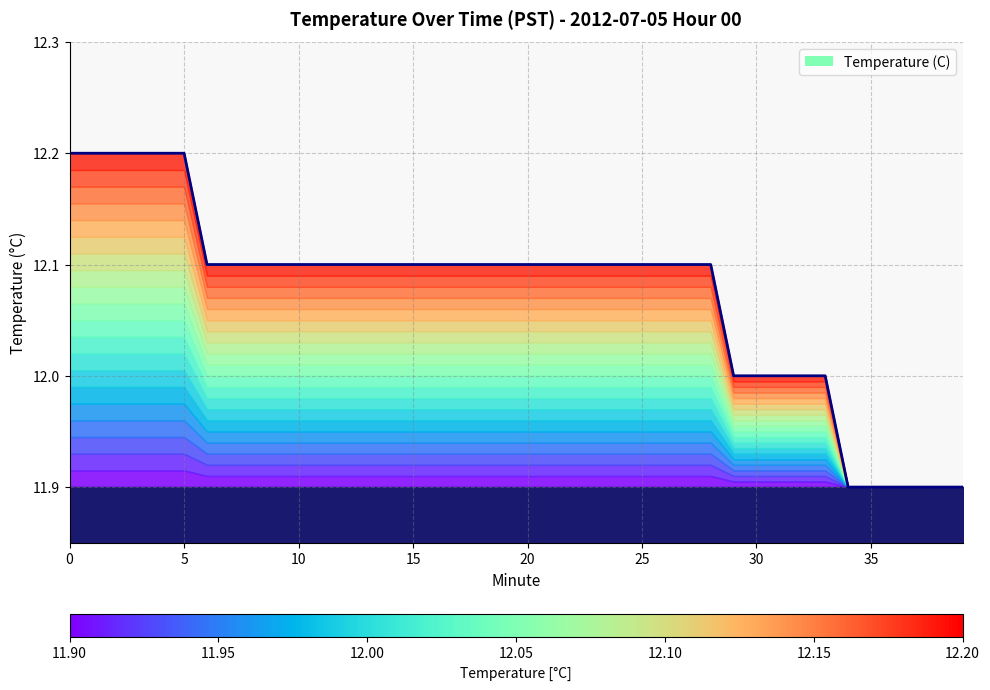

How many lines are shown in the chart?

1